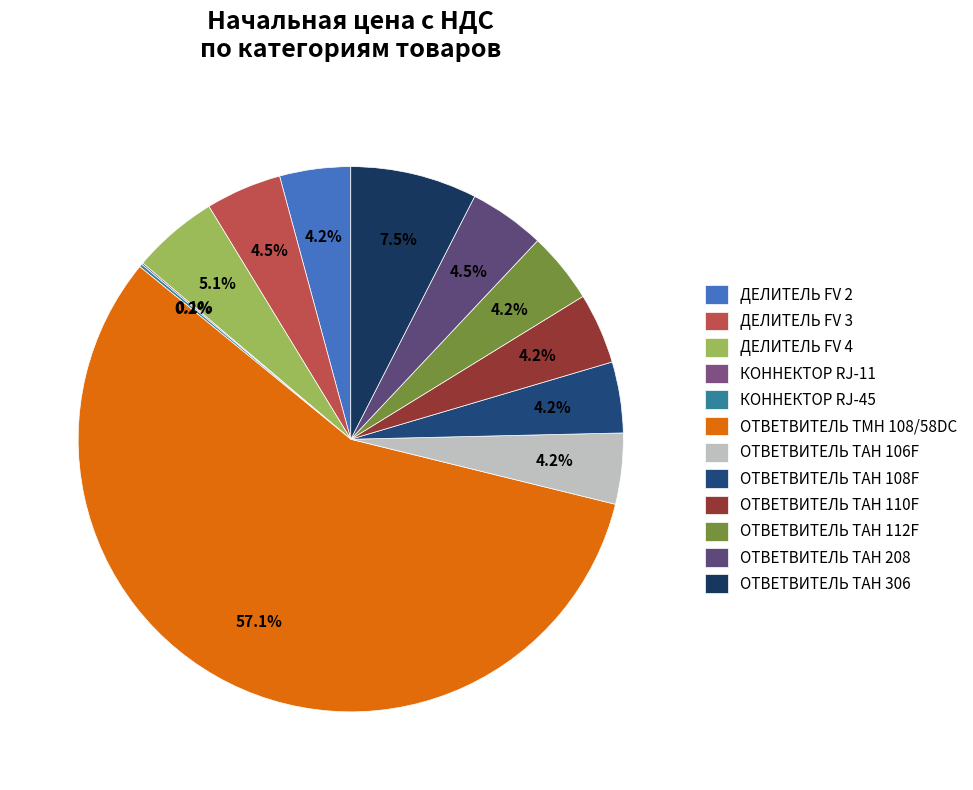

What is the smallest slice in the pie chart?

КОННЕКТОР RJ-11